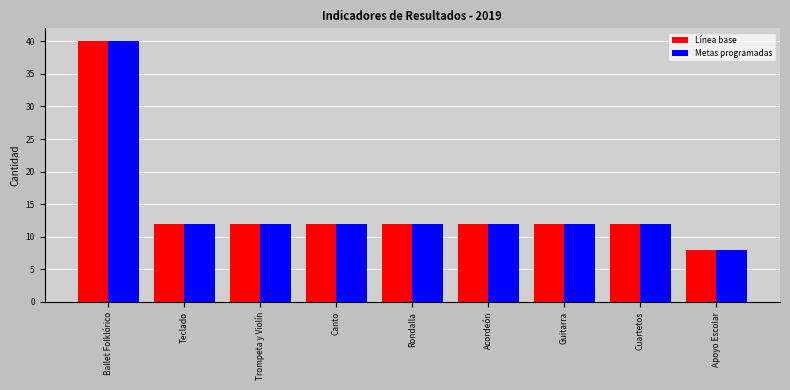

How many bars are there in total?

18